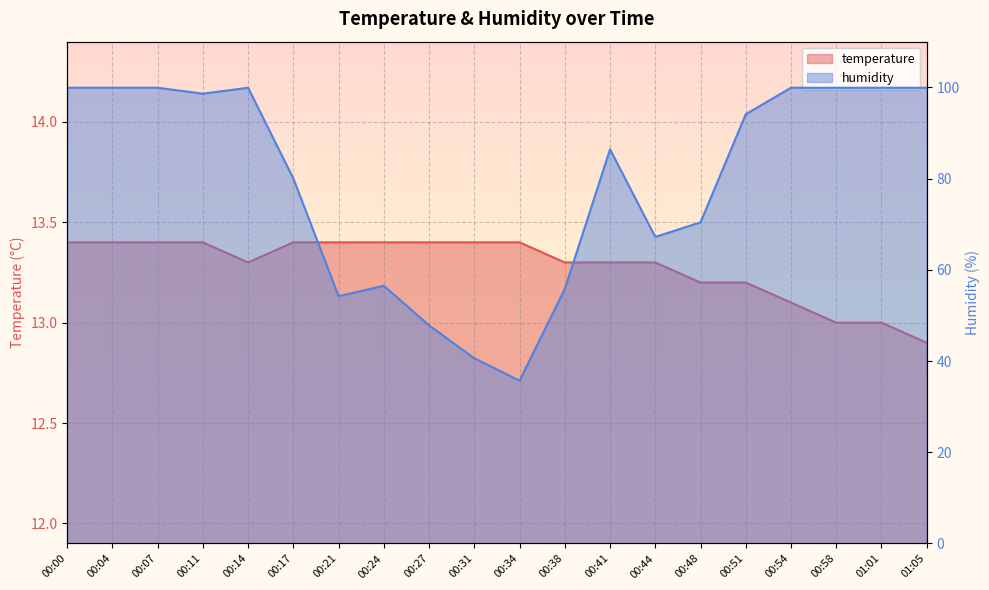

Reading right to left, list all the values displayed in this chart.

temperature: 12.9	13.0	13.0	13.1	13.2	13.2	13.3	13.3	13.3	13.4	13.4	13.4	13.4	13.4	13.4	13.3	13.4	13.4	13.4	13.4
humidity: 99.9	99.9	99.9	99.9	94.1	70.4	67.2	86.4	55.8	35.7	40.6	47.8	56.5	54.2	80.0	99.9	98.6	99.9	99.9	99.9